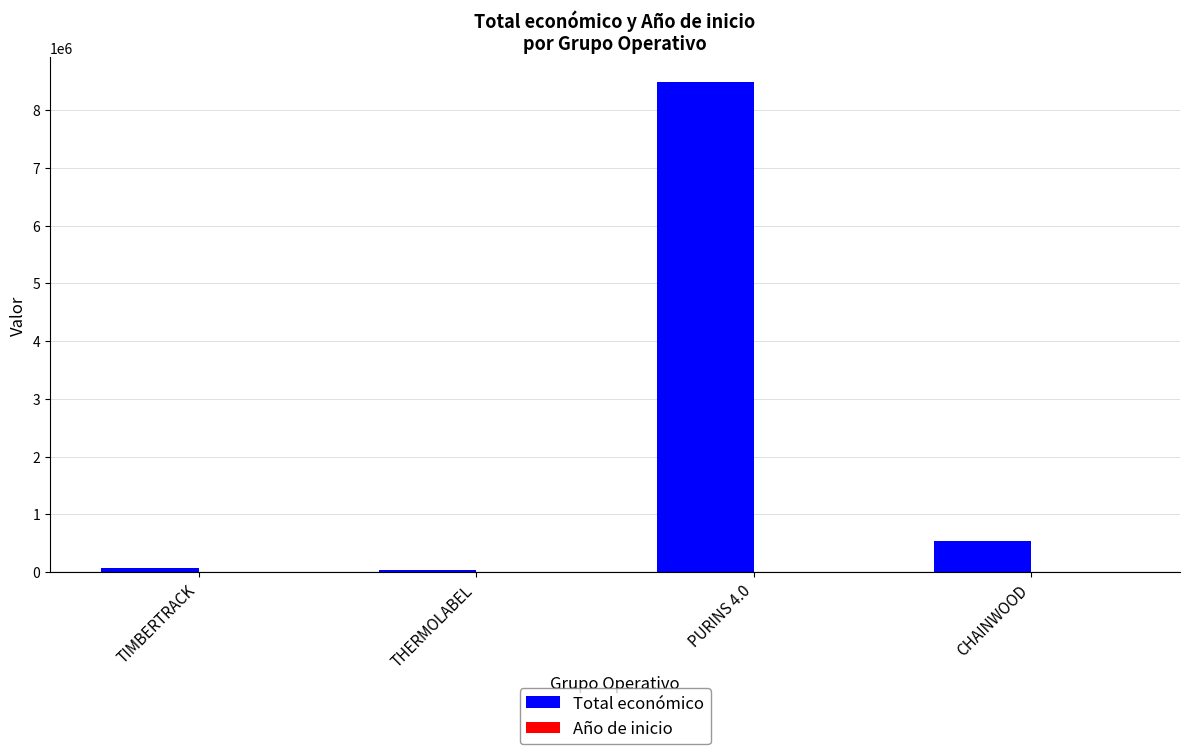

At which category is the sum across all series the highest?

PURINS 4.0